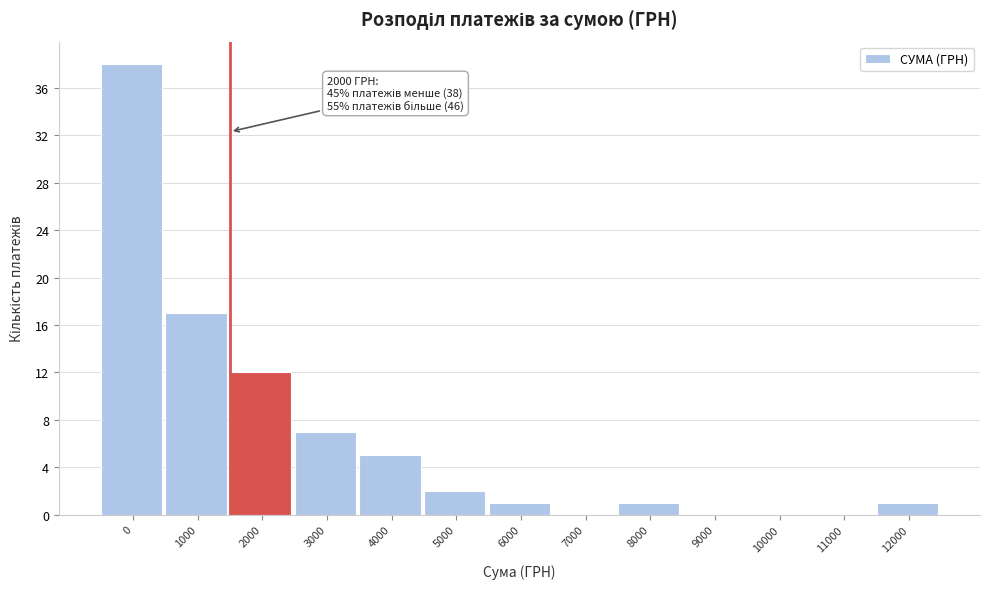

Reading left to right, what are all the values shown in this chart?

0=38	1000=17	2000=12	3000=7	4000=5	5000=2	6000=1	7000=0	8000=1	9000=0	10000=0	11000=0	12000=1